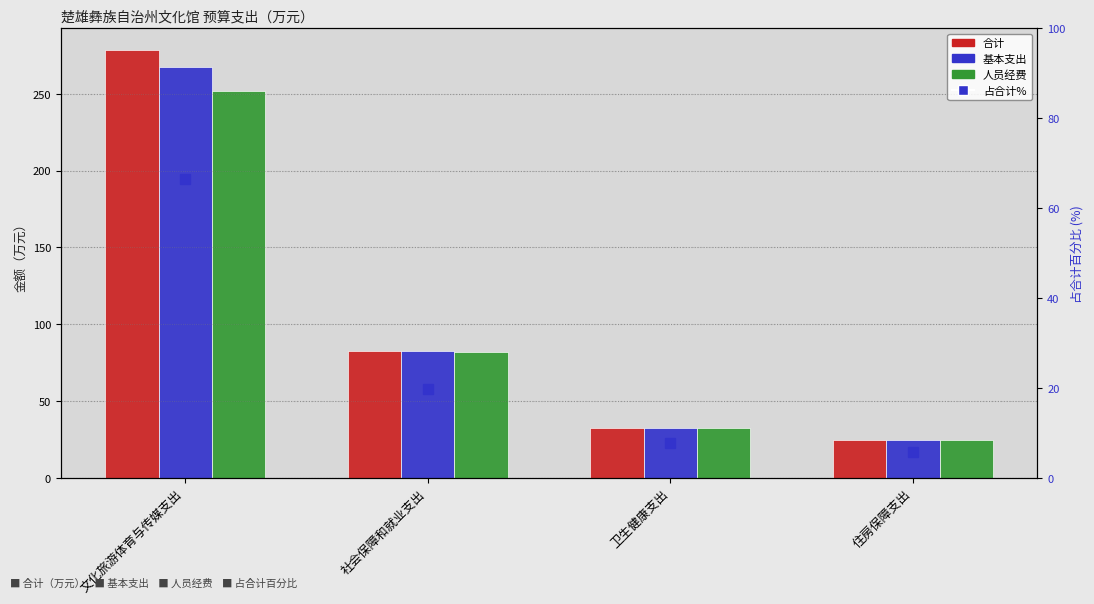

What are all the series names shown in the legend?

合计, 基本支出, 人员经费, 占合计%